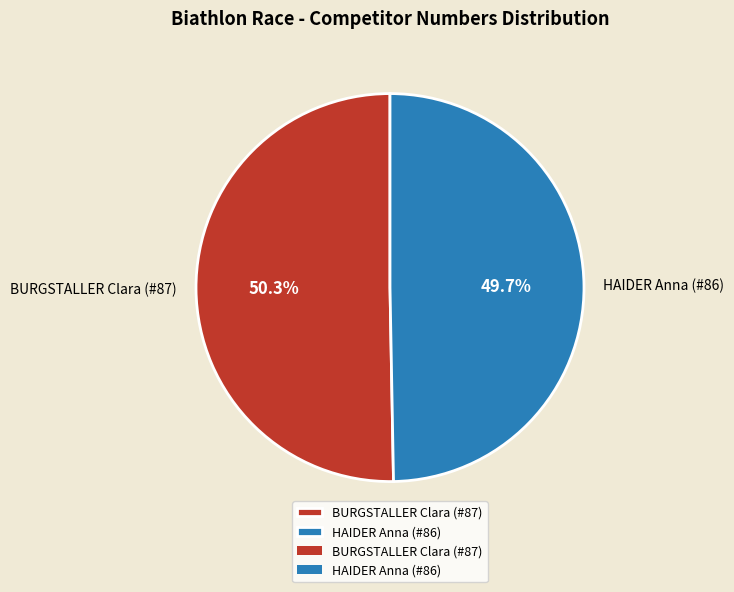

Is BURGSTALLER Clara (#87) the majority of the pie?

Yes